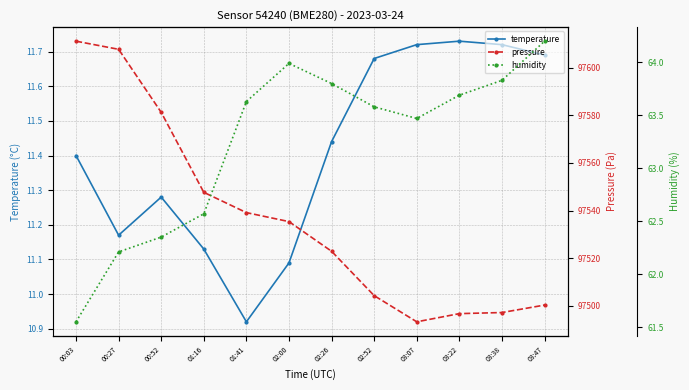

Which category has the highest value across all series?

00:03